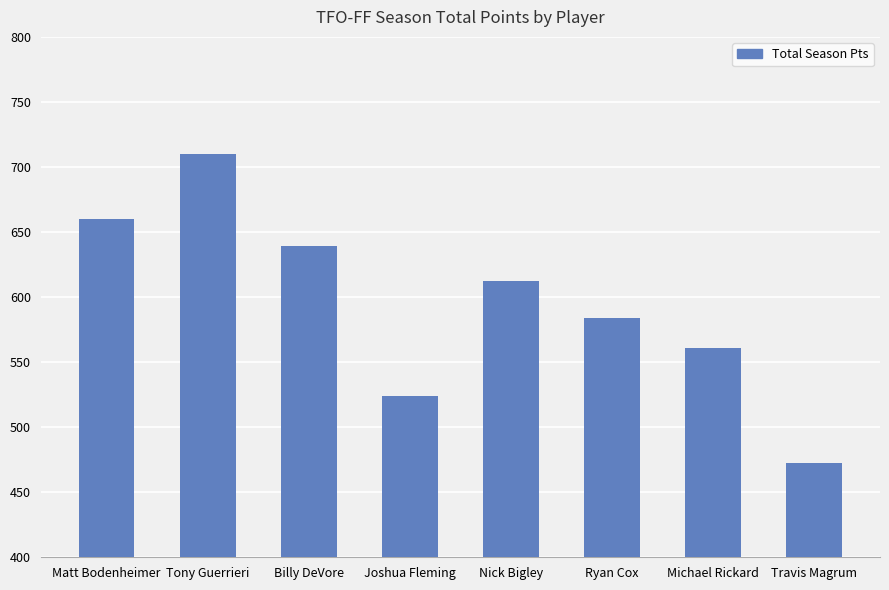

At which category does the chart reach its minimum across all series?

Travis Magrum